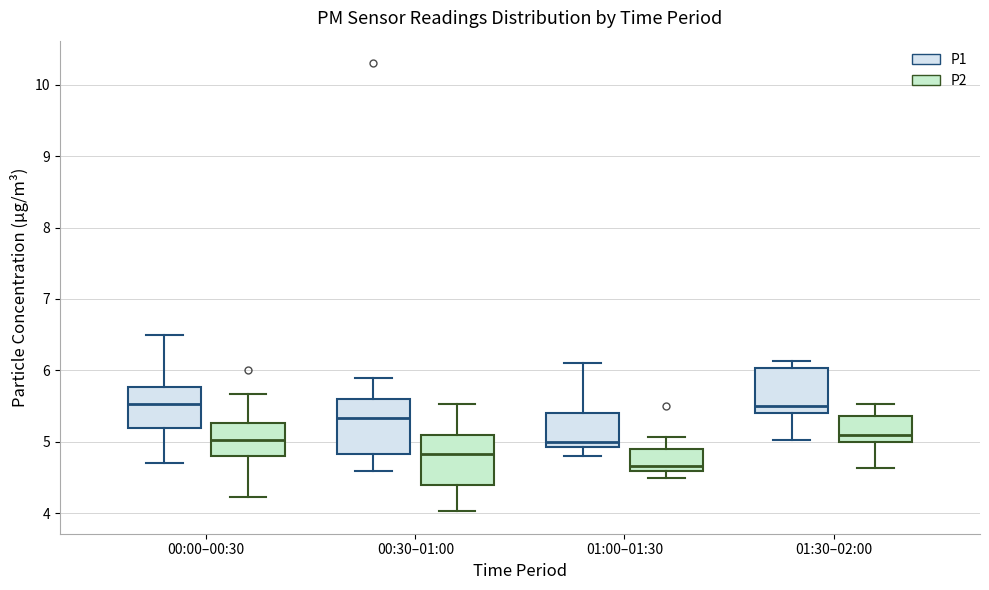

Where does the lower whisker of the box for 00:30–01:00 (P2) end on the y-axis? The values are not printed on the chart, so give them approximately, as read against the axis.

4.0